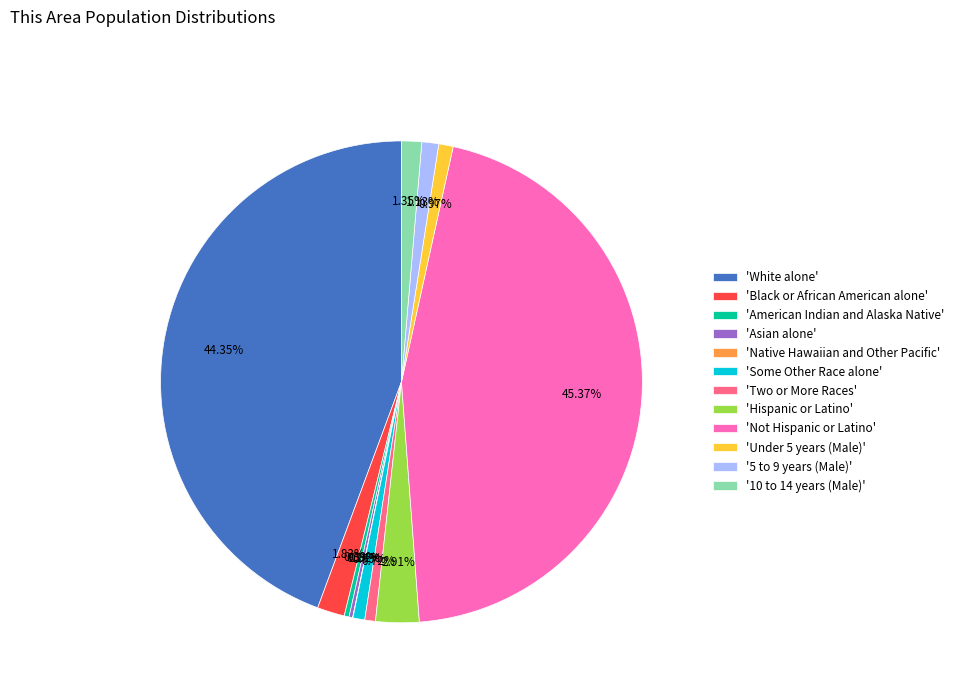

Is the sum of 'Hispanic or Latino' and 'Some Other Race alone' greater than half?

No